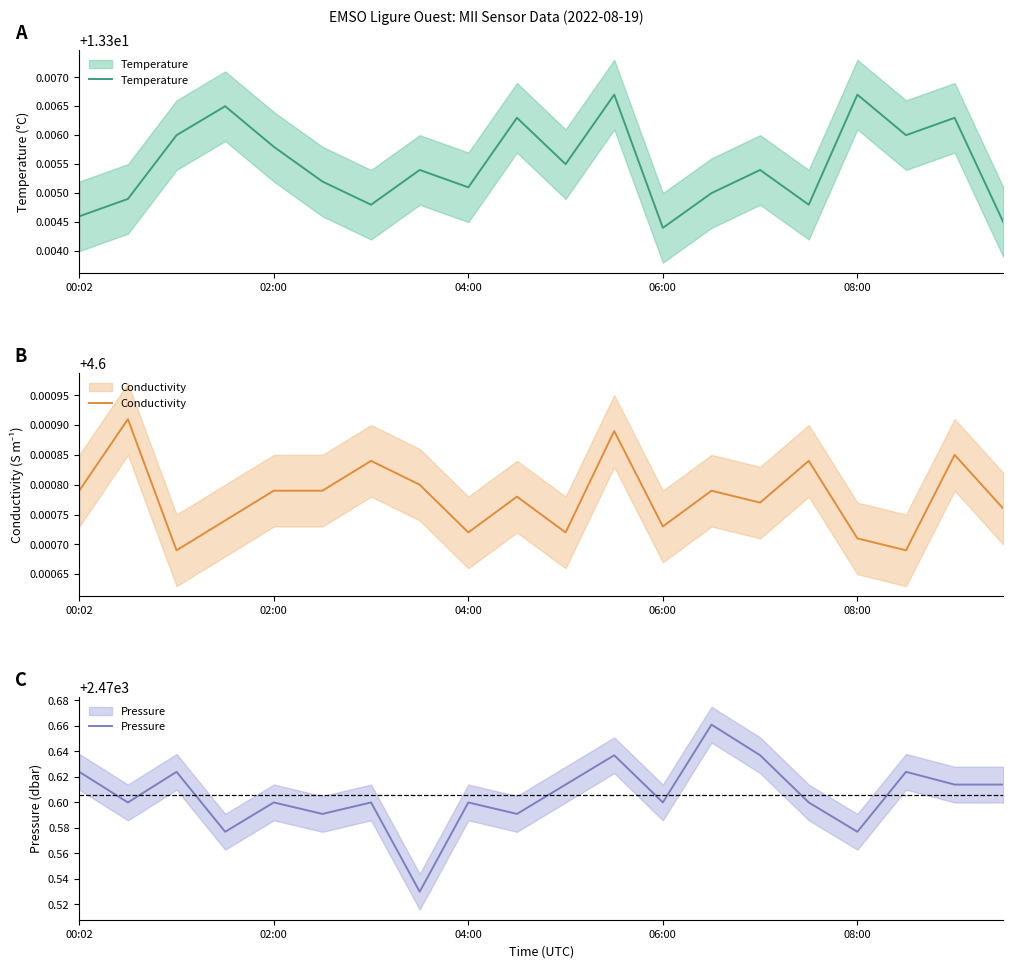

True or false: Temperature has a value of 21.2 at 08:00.

False